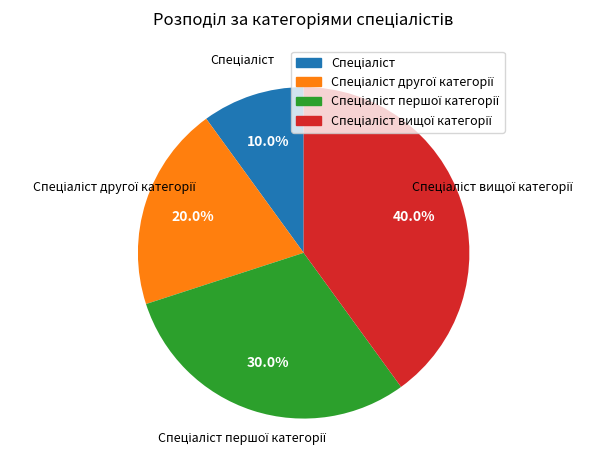

Is there a majority slice in this chart?

No